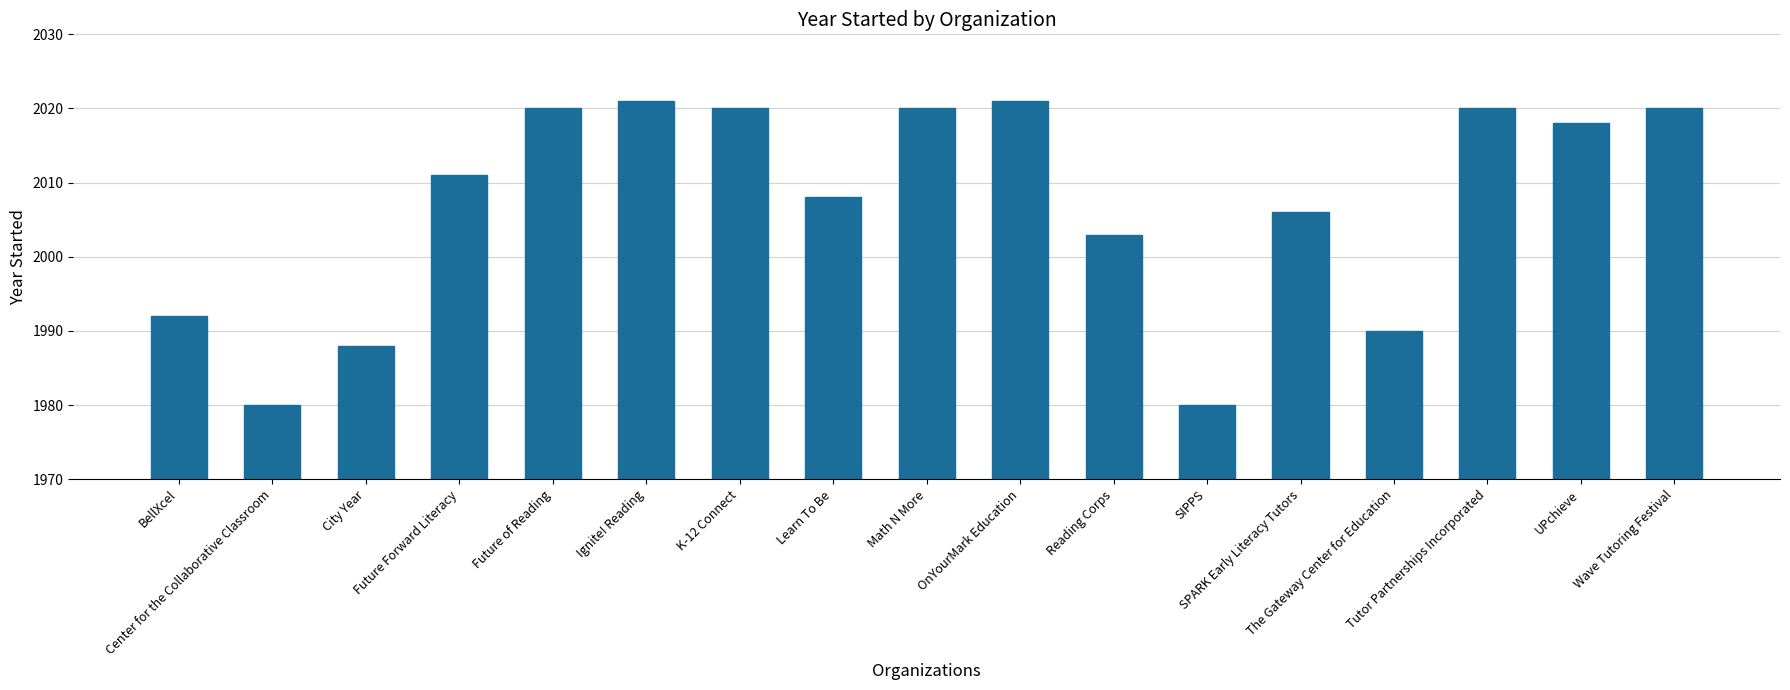

Count the number of data series in this chart.

1